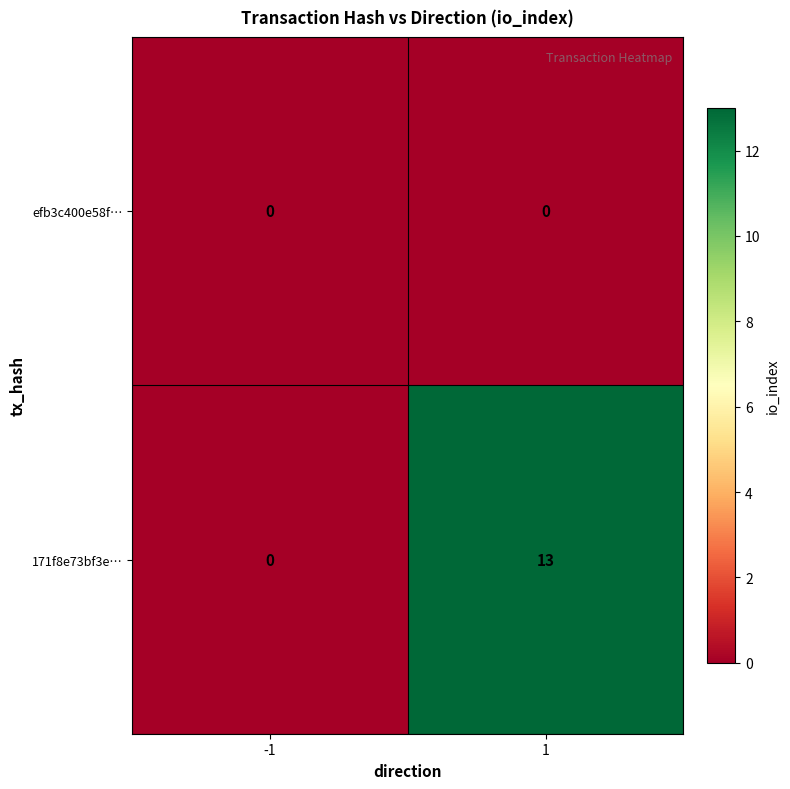

Reading left to right, what are all the values shown in this chart?

efb3c400e58f…: -1=0	1=0
171f8e73bf3e…: -1=0	1=13